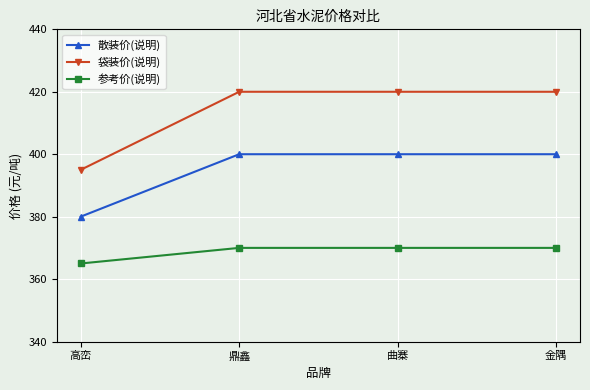

The value of 参考价(说明) at 鼎鑫 is 227. True or false?

False